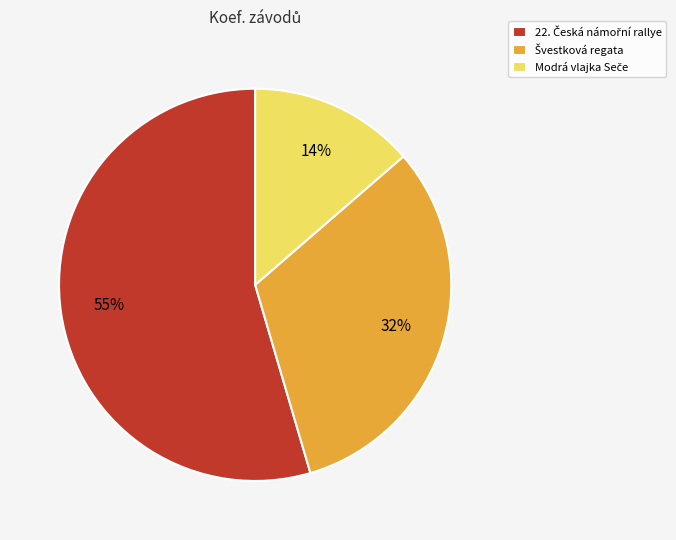

To the nearest percent, what is the average slice percentage?

33%